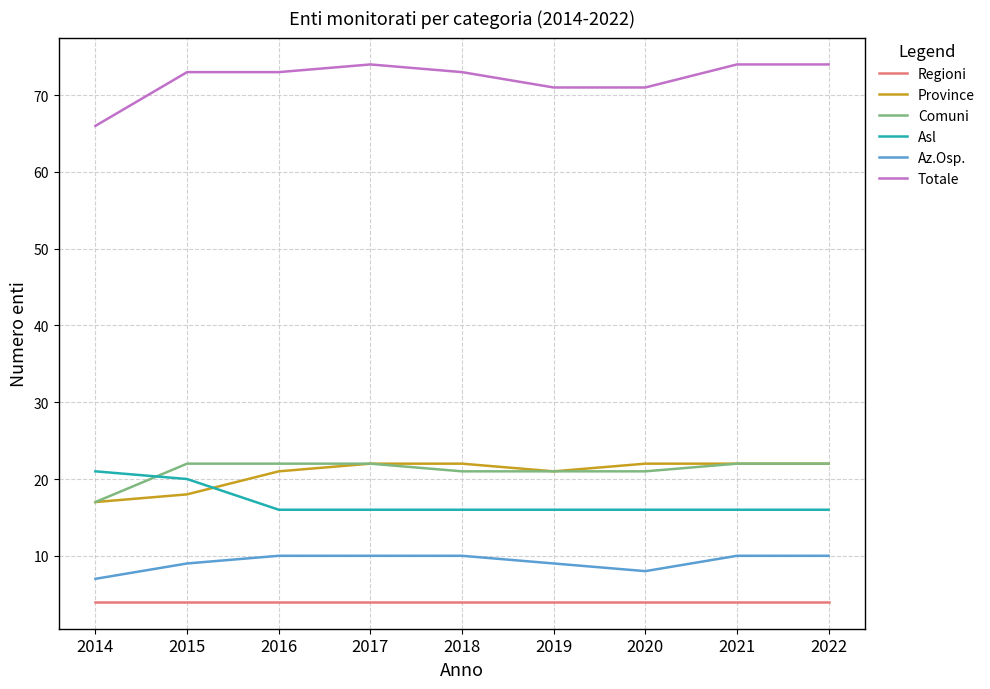

What is the smallest value displayed?

4